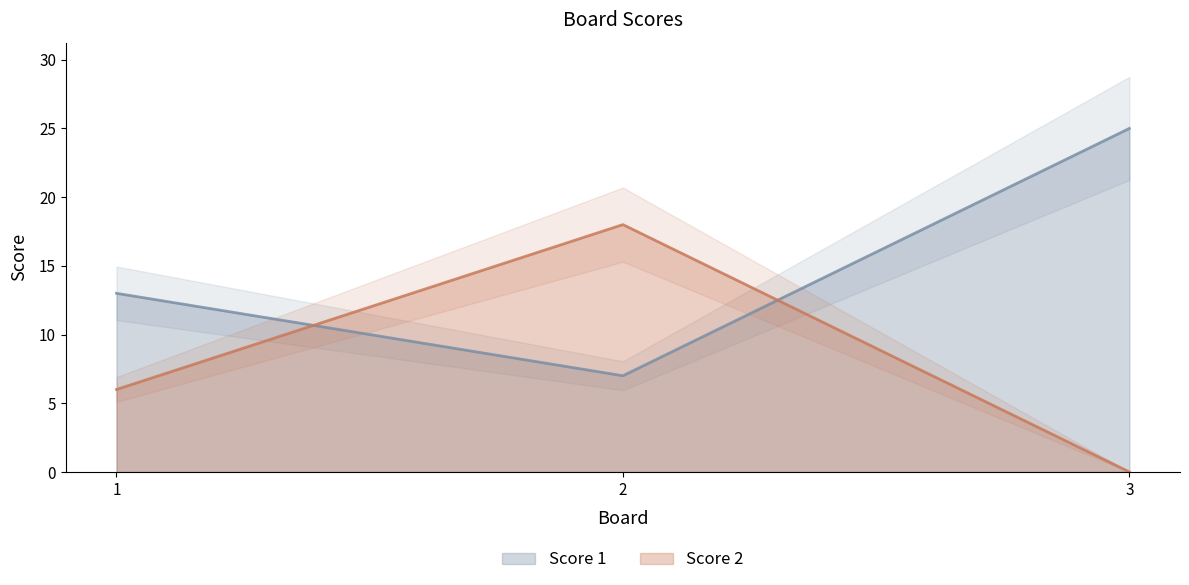

At how many categories does at least one series exceed 3?

3